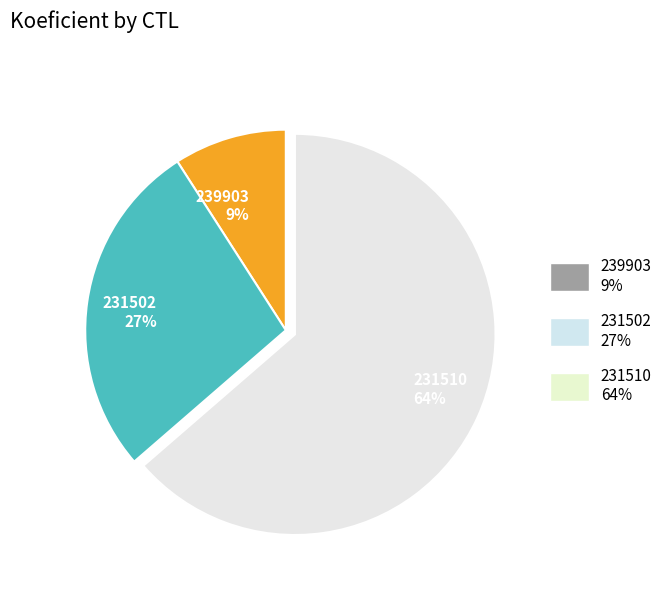

Which has a higher value, 231510 or 239903?

231510